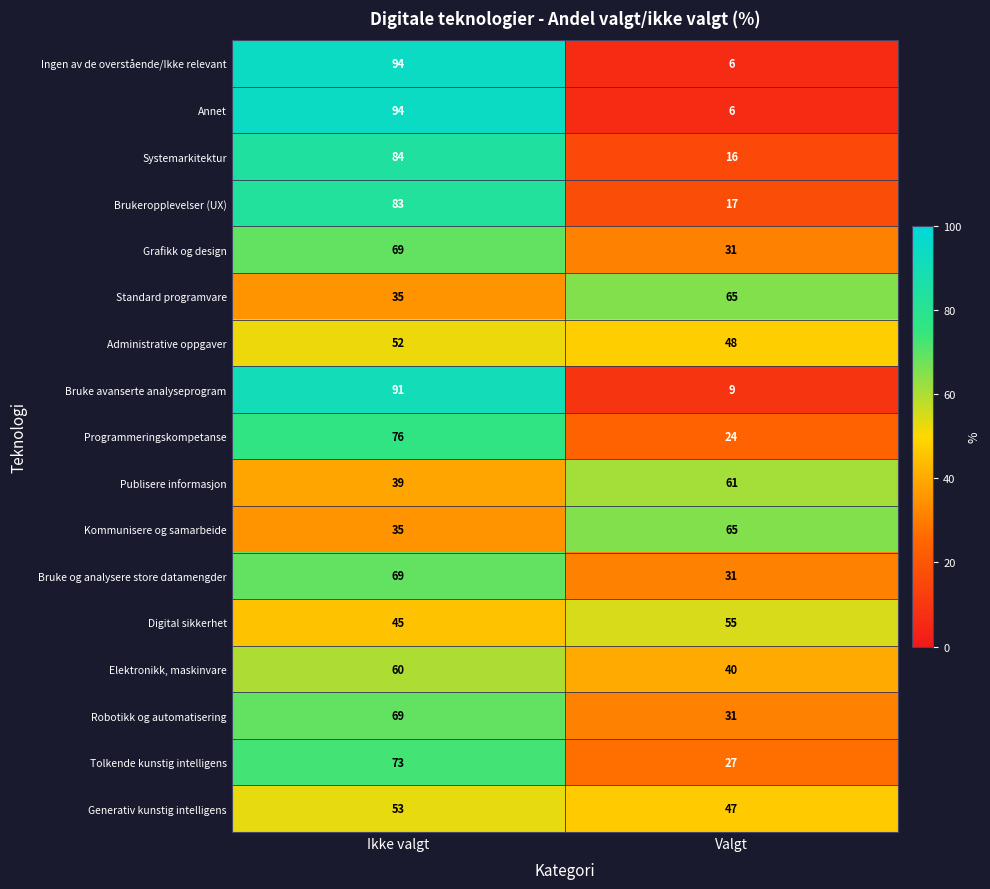

Is the value of Generativ kunstig intelligens at Ikke valgt greater than the value of Bruke og analysere store datamengder at Ikke valgt?

No